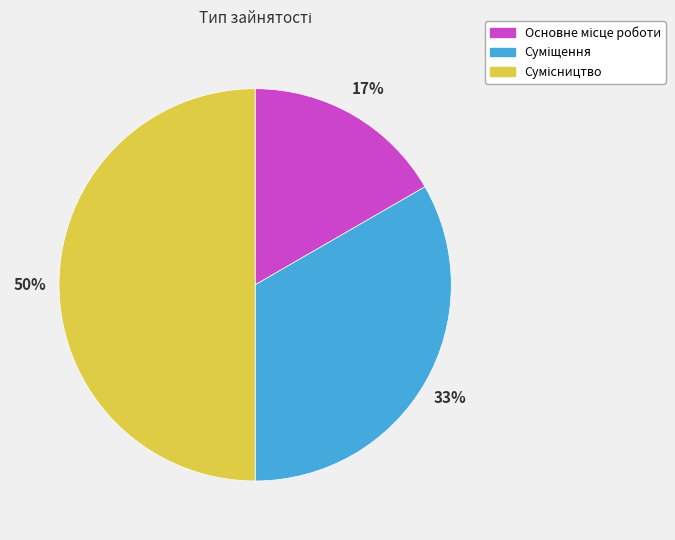

To the nearest percent, what is the difference between the largest and smallest slice percentages?

33%